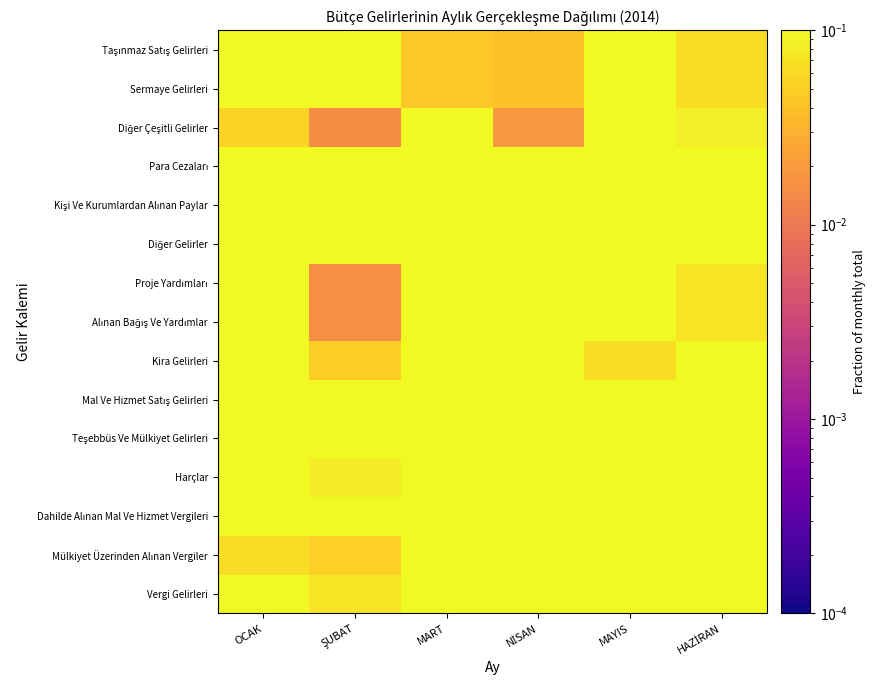

At MART, list the series in order from largest to smallest.

Diğer Çeşitli Gelirler, Kira Gelirleri, Alınan Bağış Ve Yardımlar, Proje Yardımları, Teşebbüs Ve Mülkiyet Gelirleri, Kişi Ve Kurumlardan Alınan Paylar, Diğer Gelirler, Dahilde Alınan Mal Ve Hizmet Vergileri, Mal Ve Hizmet Satış Gelirleri, Para Cezaları, Vergi Gelirleri, Harçlar, Mülkiyet Üzerinden Alınan Vergiler, Sermaye Gelirleri, Taşınmaz Satış Gelirleri